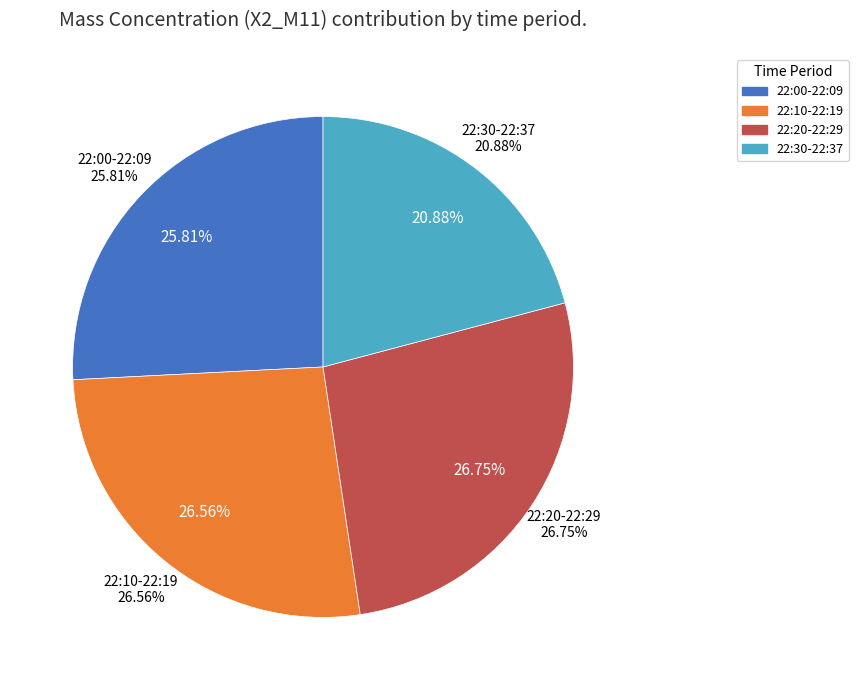

What is the change in value from 22:00 to 22:26?

+0.1